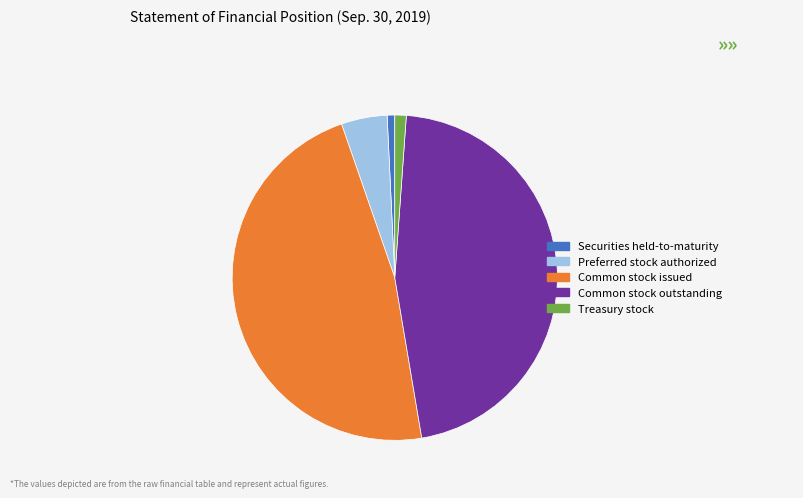

Approximately how many times larger is the value at Common stock issued compared to Preferred stock authorized?

10.4